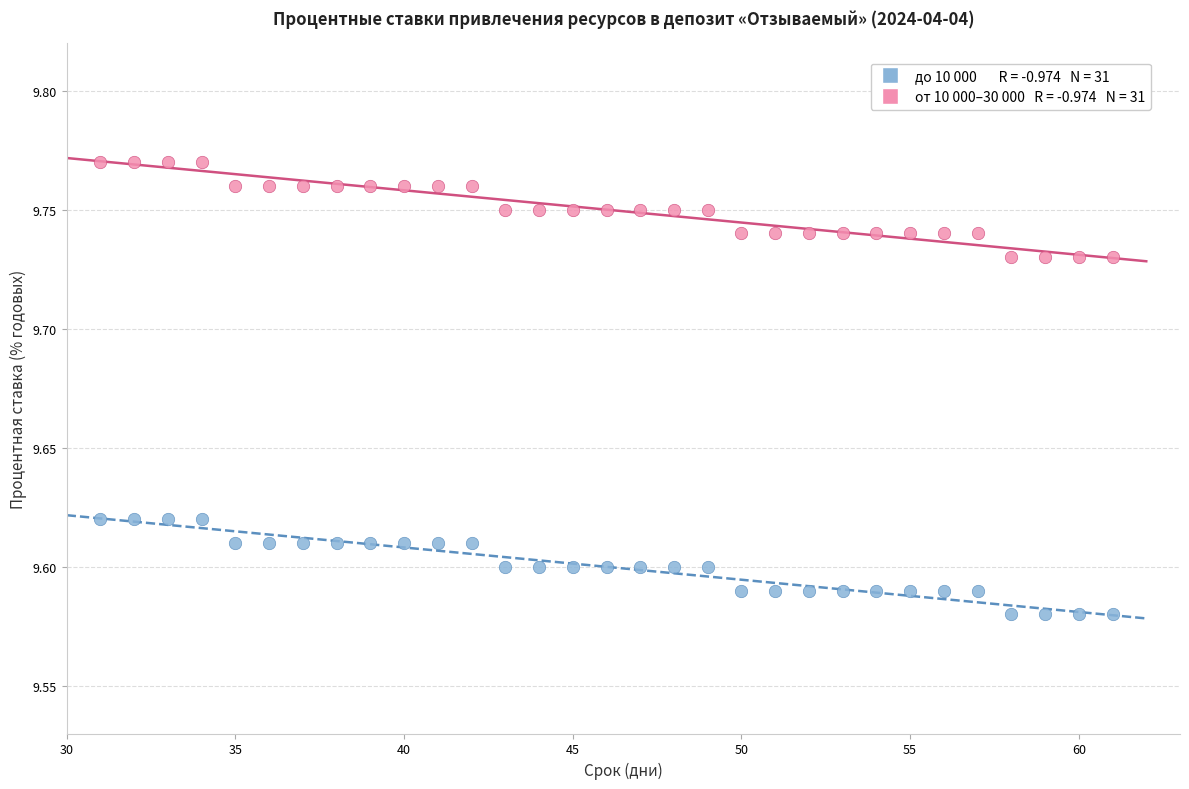

Across all data points, what is the range of X values (max minus min)?

30.0